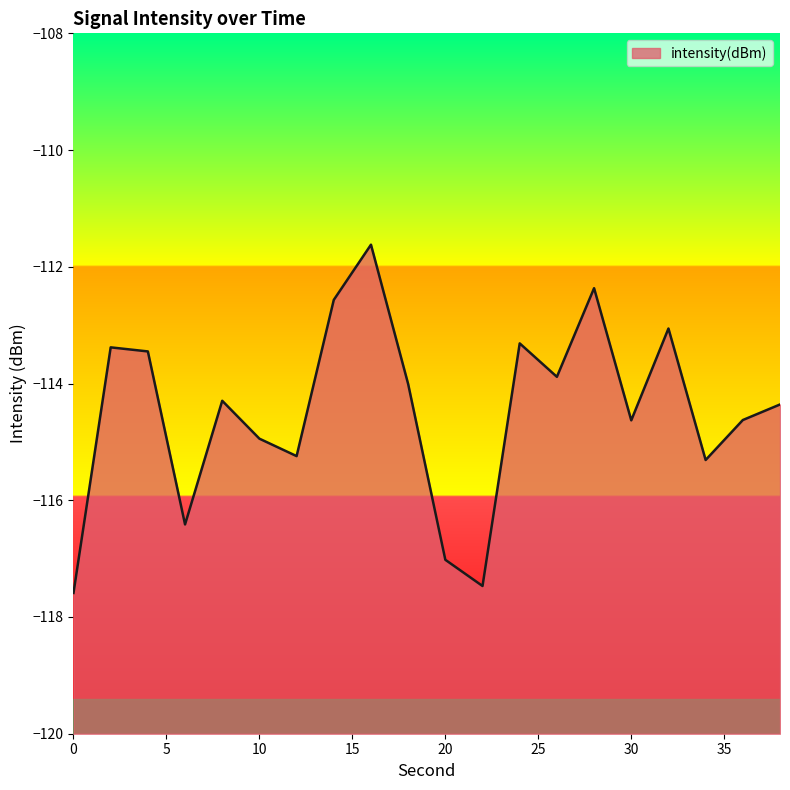

Reading right to left, what are all the values shown in this chart?

38=-114.4	36=-114.6	34=-115.3	32=-113.1	30=-114.6	28=-112.4	26=-113.9	24=-113.3	22=-117.5	20=-117.0	18=-114.0	16=-111.6	14=-112.6	12=-115.2	10=-114.9	8=-114.3	6=-116.4	4=-113.5	2=-113.4	0=-117.6